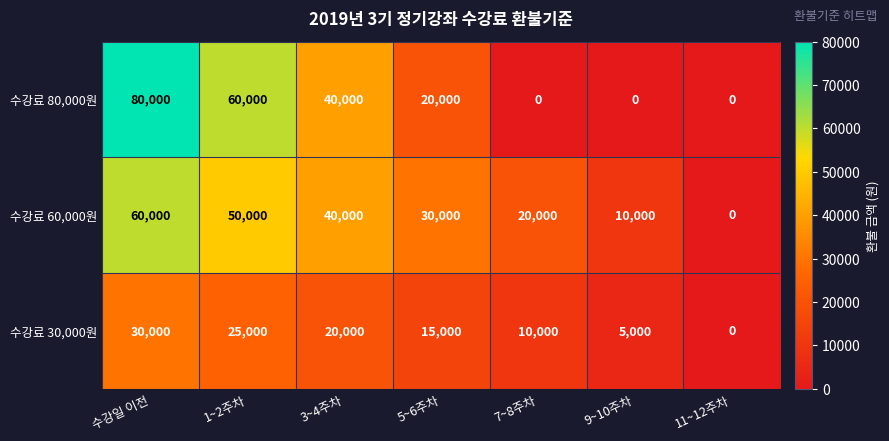

Which series has the largest total across all categories?

수강료 60,000원